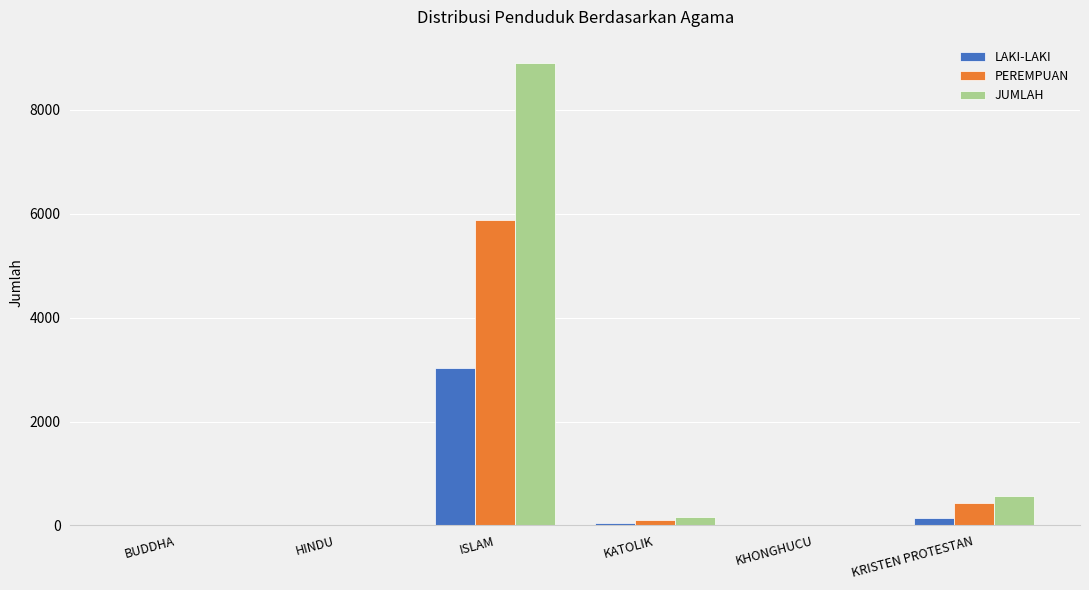

Which series has the largest range (max minus min)?

JUMLAH